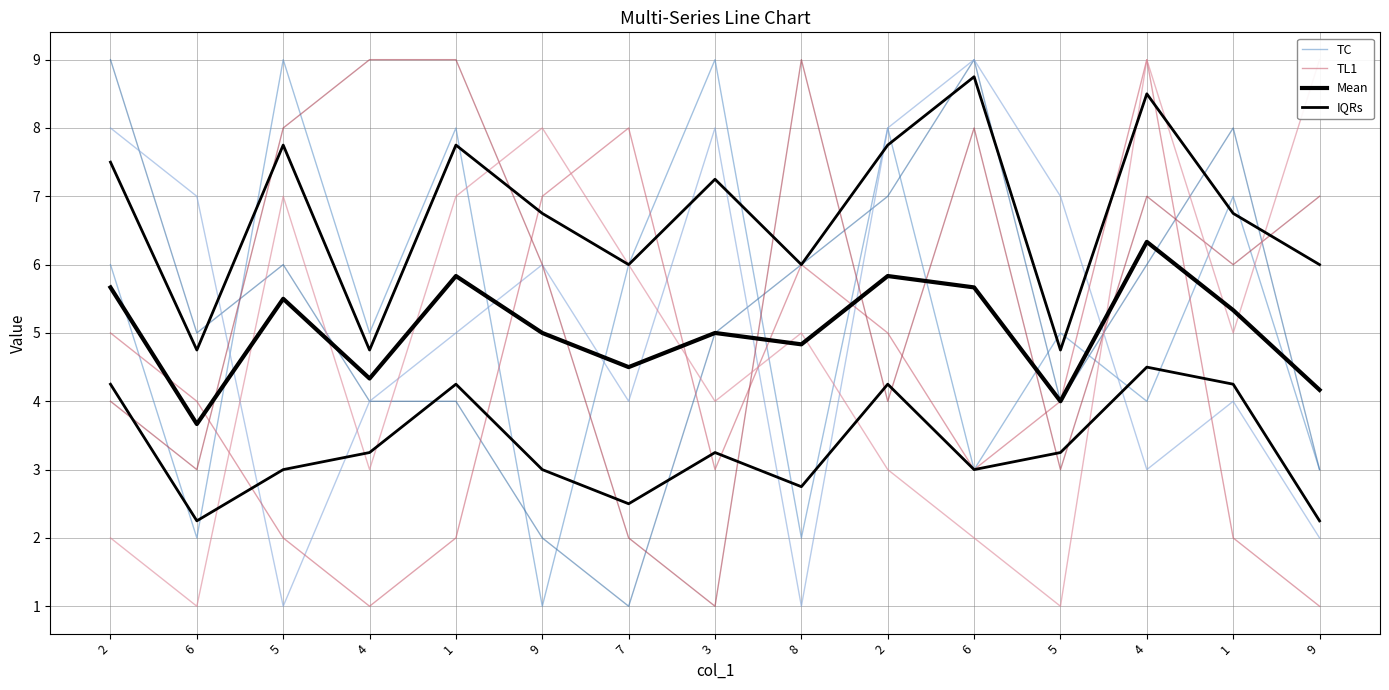

In Mean, how many points are lower than both neighbors (excluding endpoints)?

5